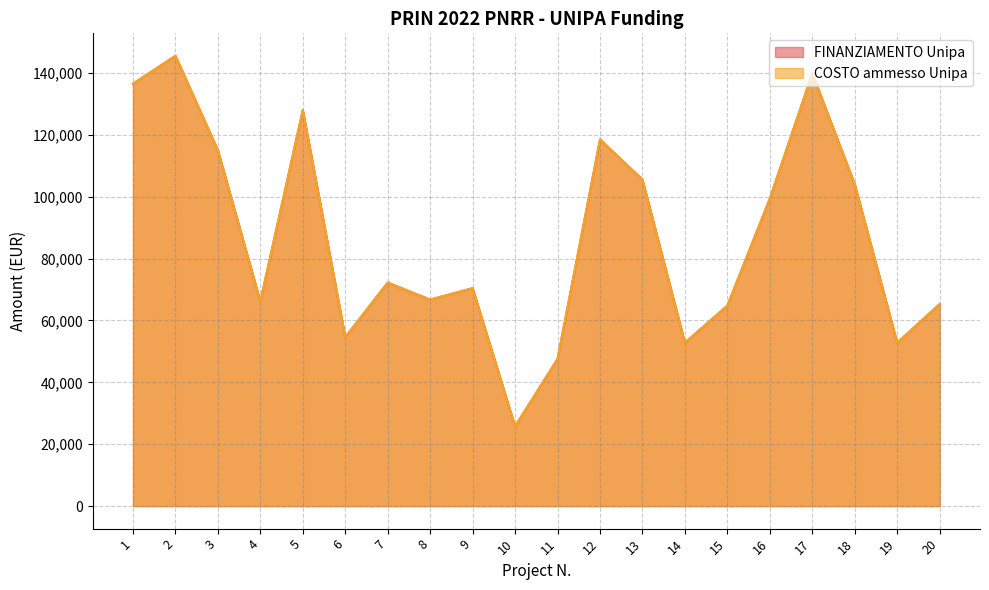

Between 1 and 11, which series saw the biggest shift?

FINANZIAMENTO Unipa